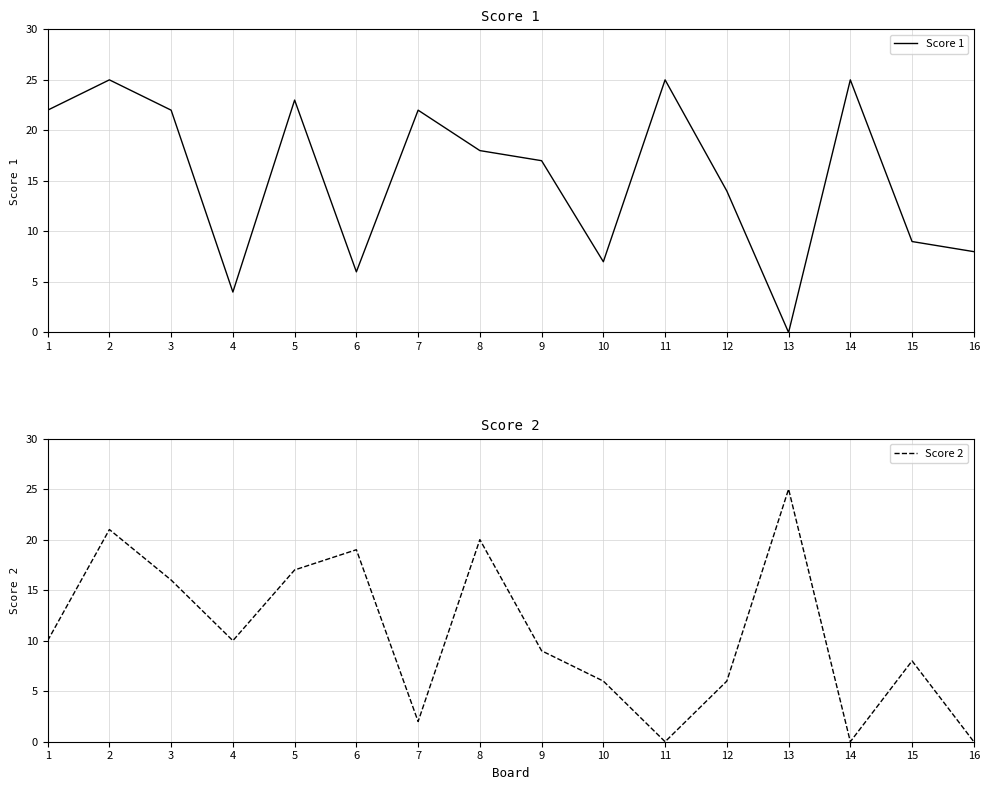

At 16, list the series in order from smallest to largest.

Score 2, Score 1